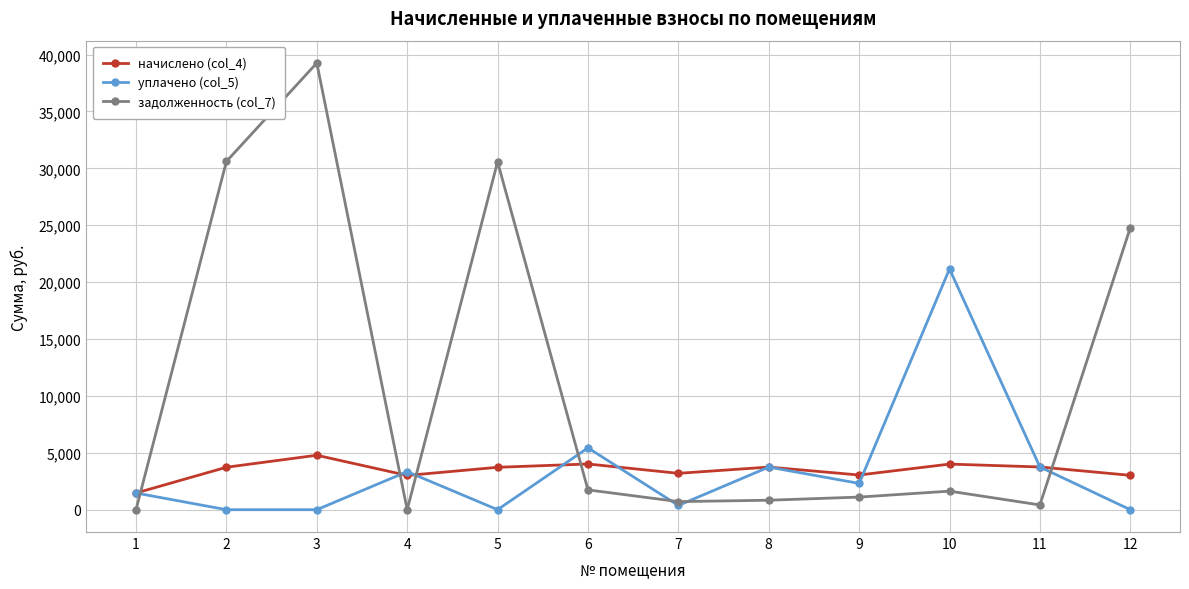

What is the value of the начислено (col_4) point at the 10th from the left?

4006.8